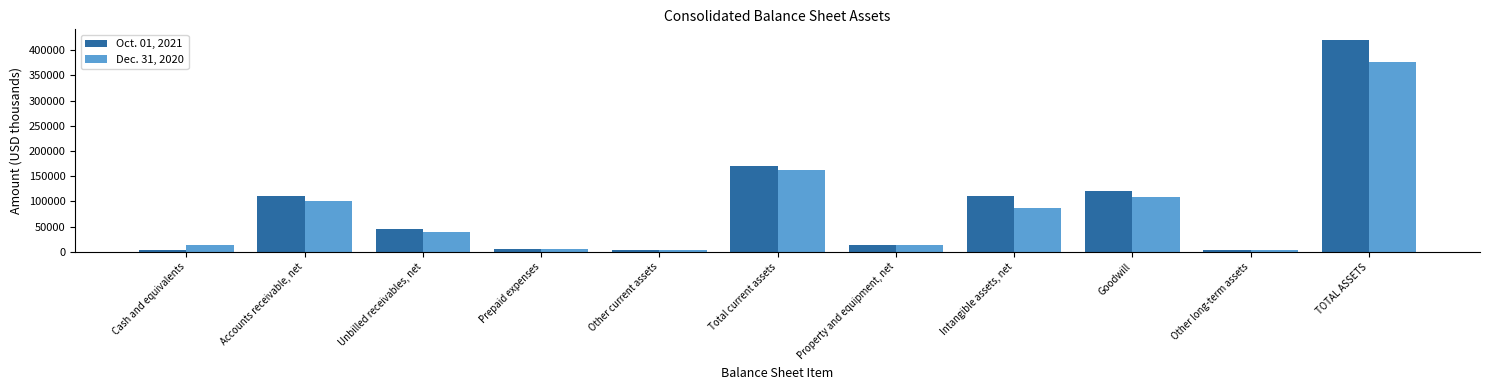

Which series has the largest range (max minus min)?

Oct. 01, 2021